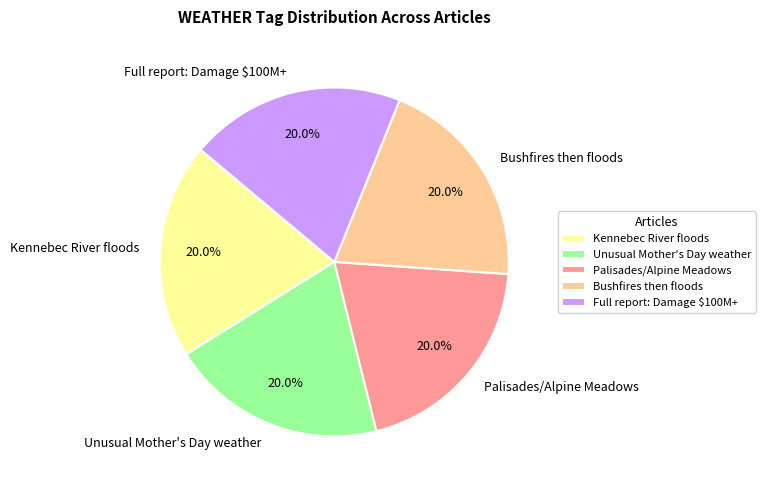

How many slices are in this pie chart?

5